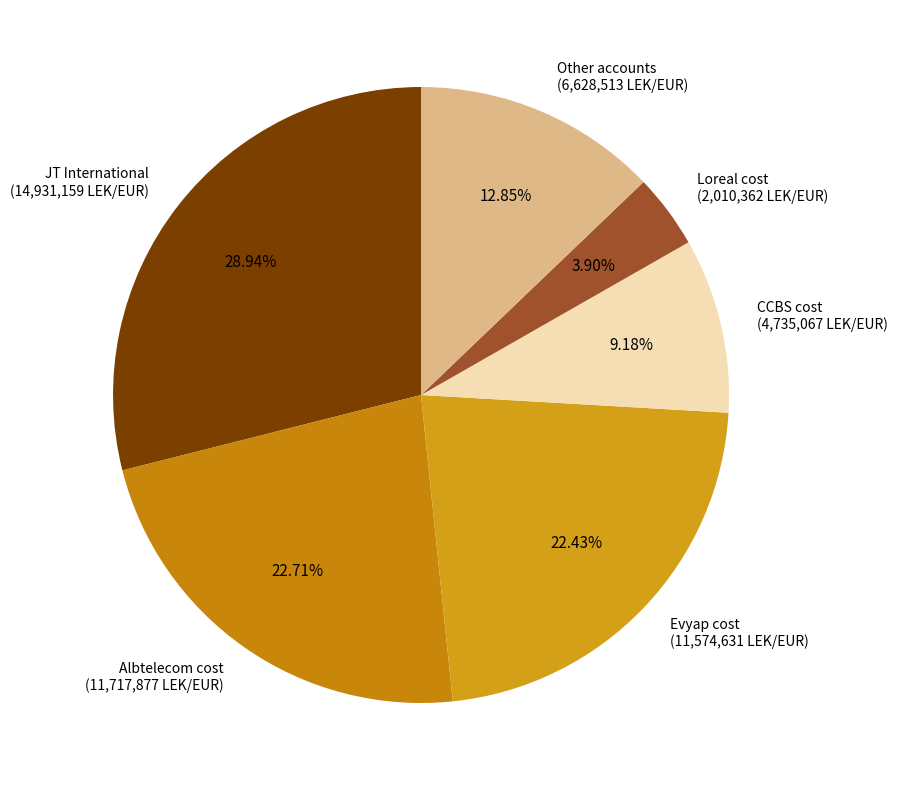

Combined, do CCBS cost (4,735,067 LEK/EUR) and Albtelecom cost (11,717,877 LEK/EUR) account for over 50%?

No